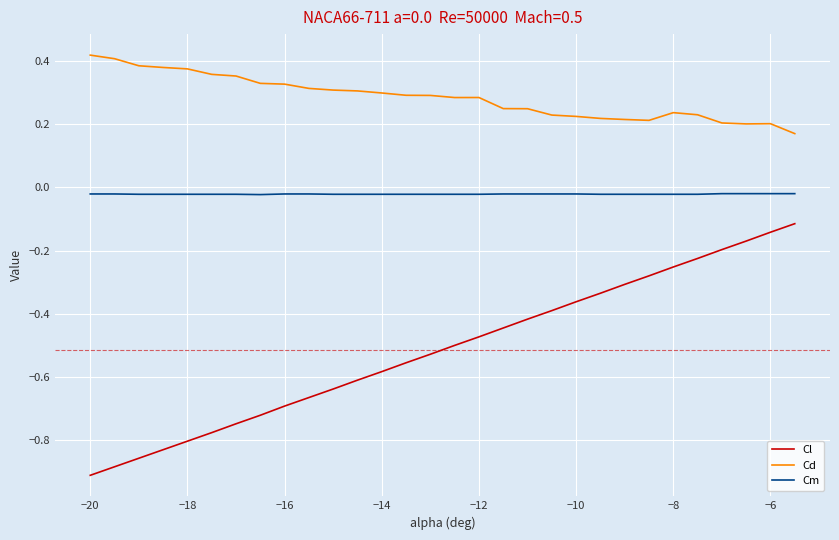

Rank the series by their average value, from highest to lowest.

Cd, Cm, Cl